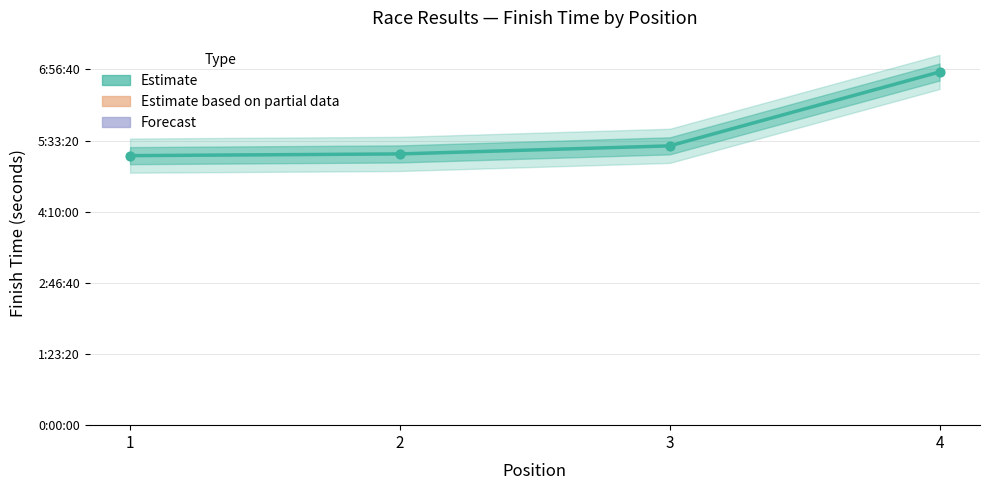

What is the change in value from 3 to 4?

+5191